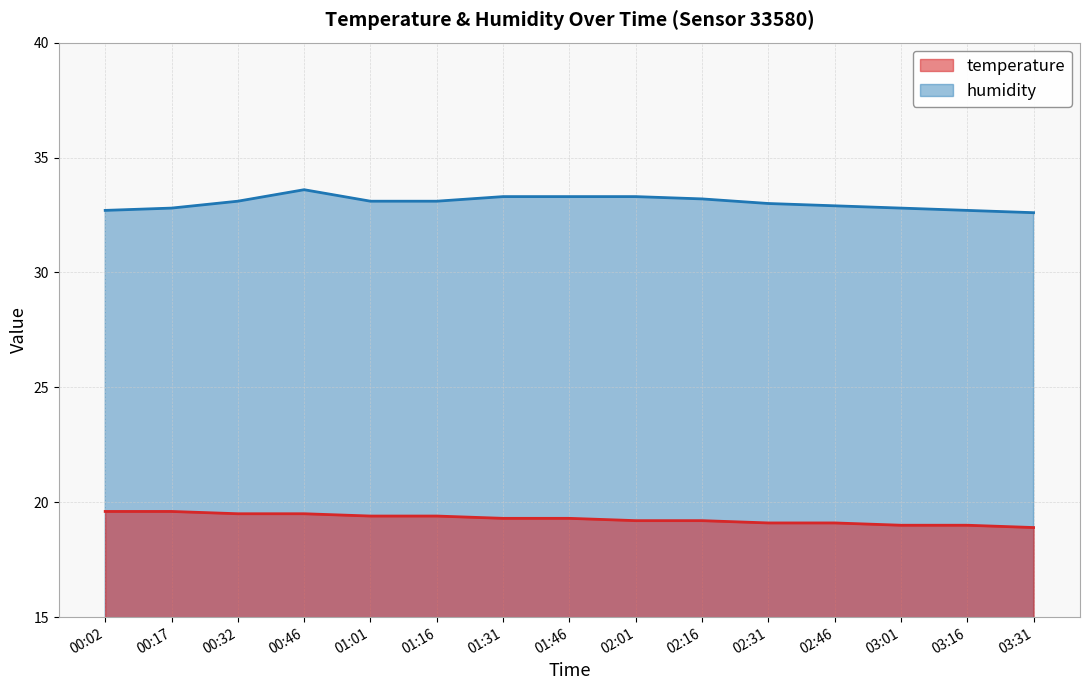

What are all the series names shown in the legend?

temperature, humidity